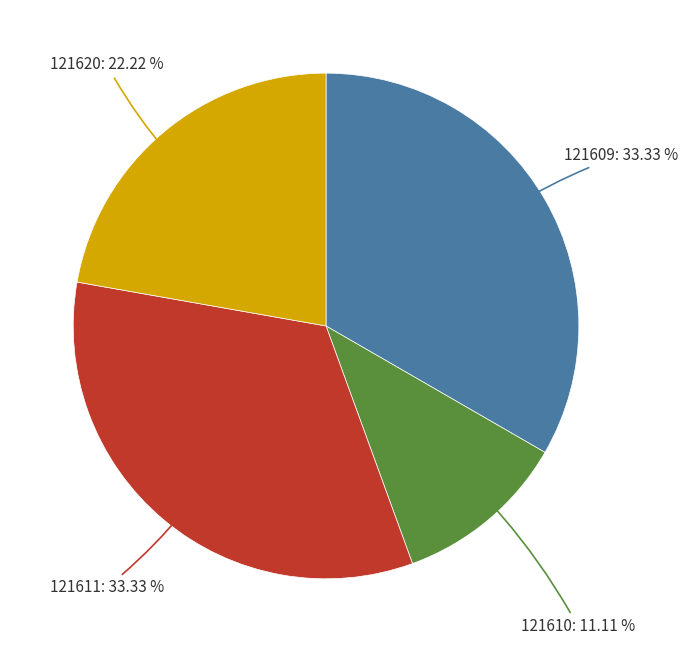

Is there any slice that represents more than half of the pie?

No